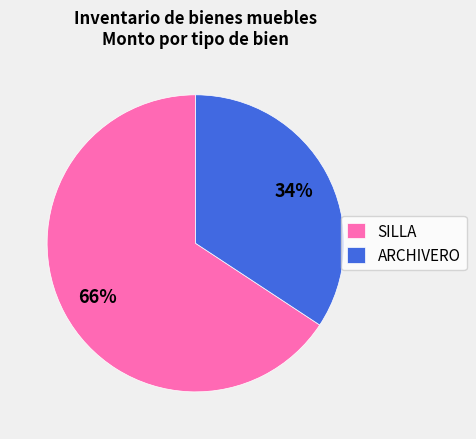

What is the largest slice in the pie chart?

SILLA